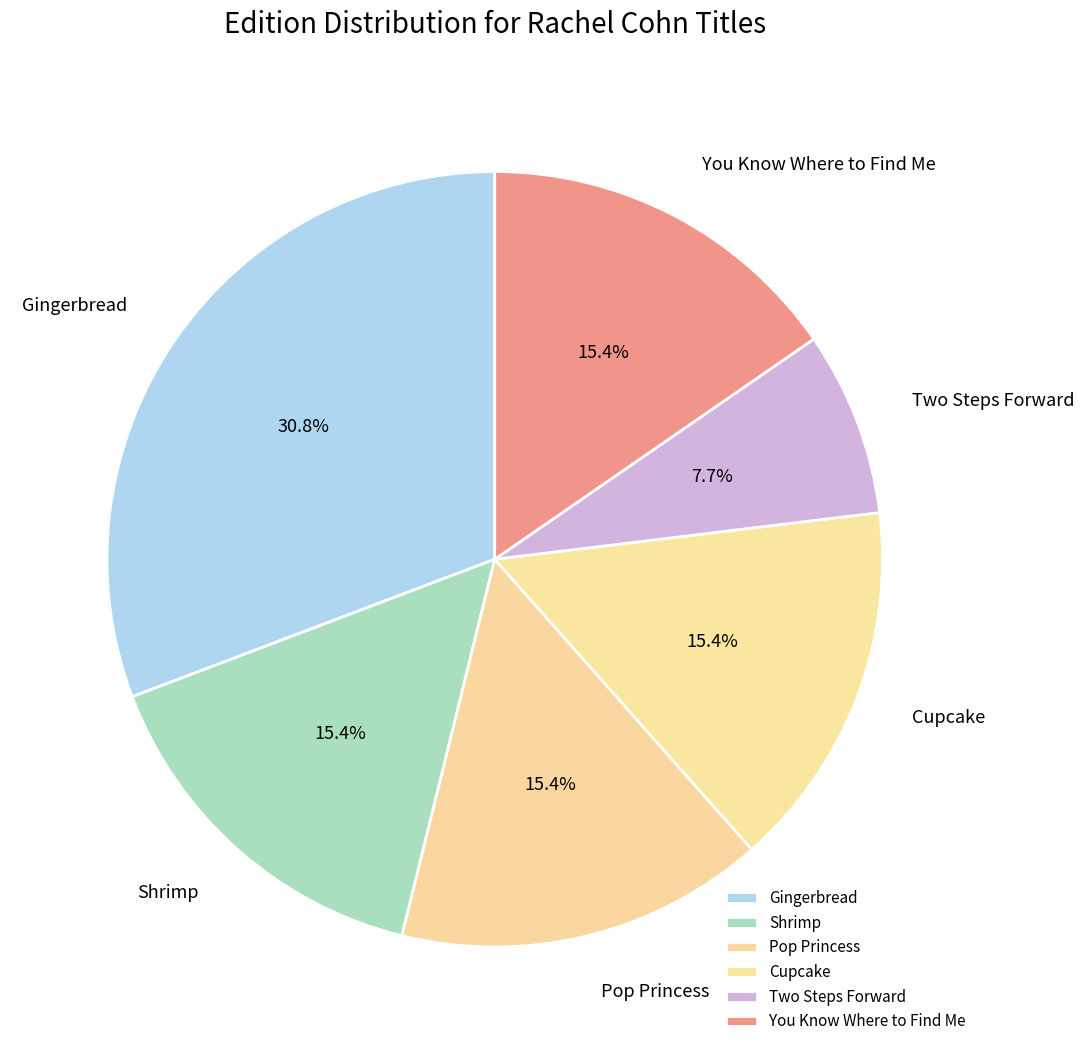

Is it true that Shrimp is 21% of the pie?

False